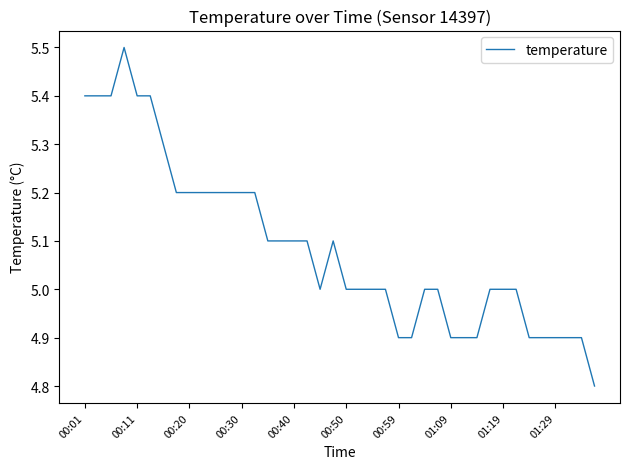

Reading right to left, list all the values displayed in this chart.

4.8	4.9	4.9	4.9	4.9	4.9	5.0	5.0	5.0	4.9	4.9	4.9	5.0	5.0	4.9	4.9	5.0	5.0	5.0	5.0	5.1	5.0	5.1	5.1	5.1	5.1	5.2	5.2	5.2	5.2	5.2	5.2	5.2	5.3	5.4	5.4	5.5	5.4	5.4	5.4